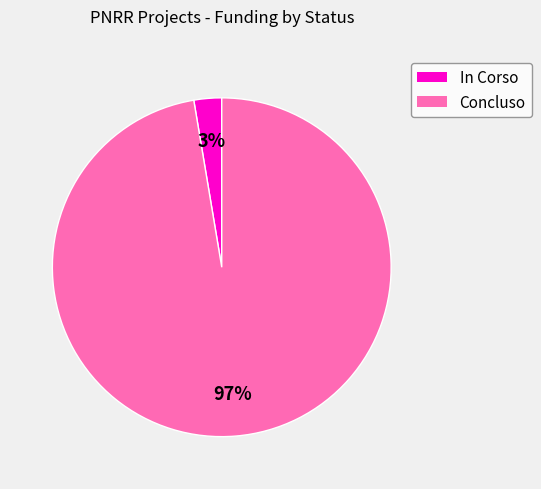

Is Concluso the majority of the pie?

Yes